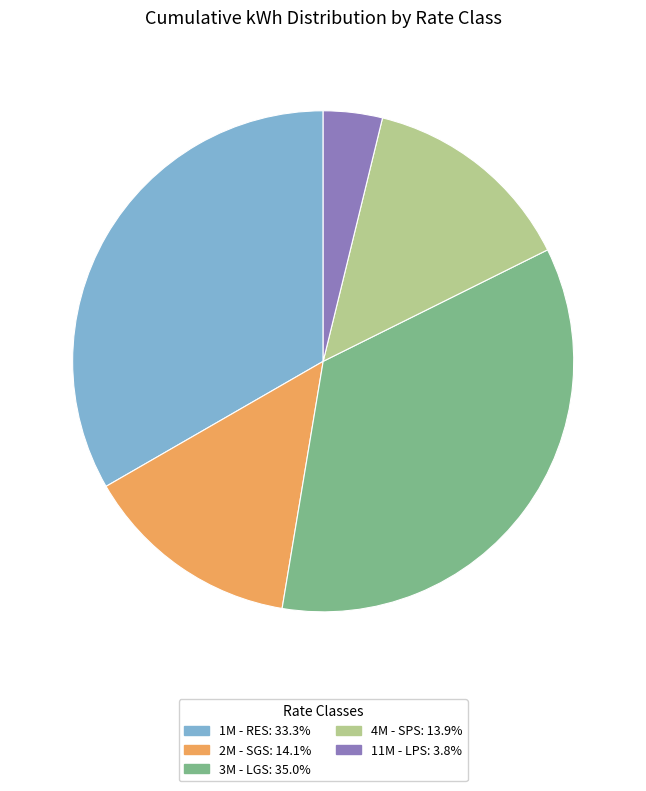

Is the sum of 3M - LGS and 1M - RES greater than half?

Yes